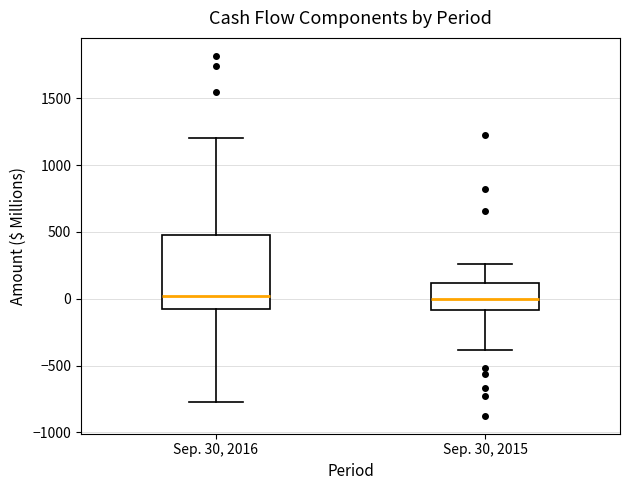

Comparing the boxes themselves (not the whiskers), which one is the tallest?

Sep. 30, 2016